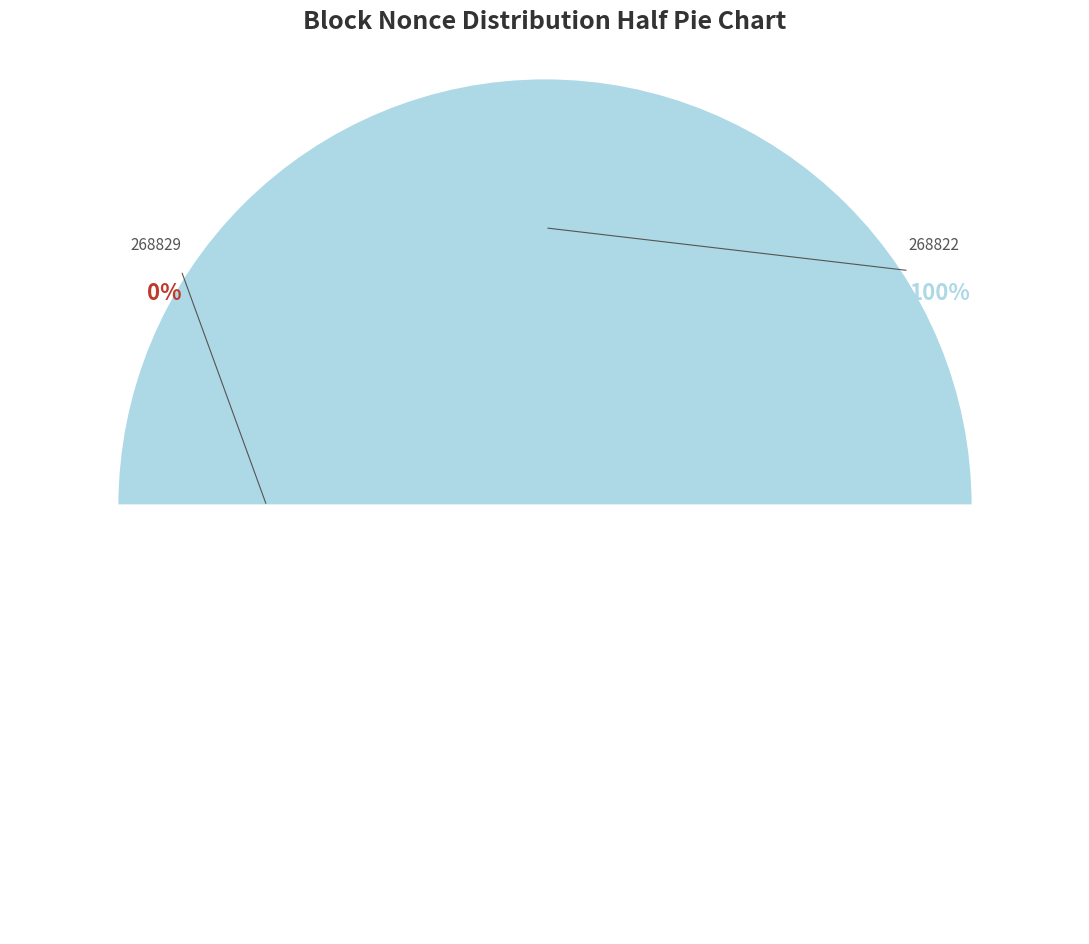

Is it true that 268822 is 99% of the pie?

False